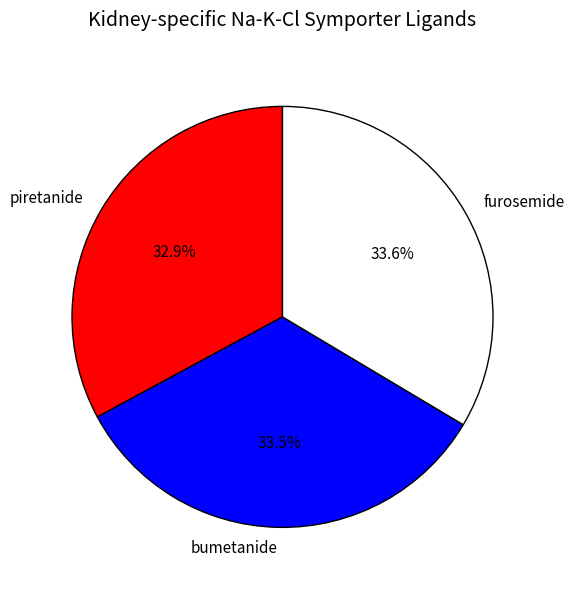

What is the ratio of the value at piretanide to the value at bumetanide?

1.0